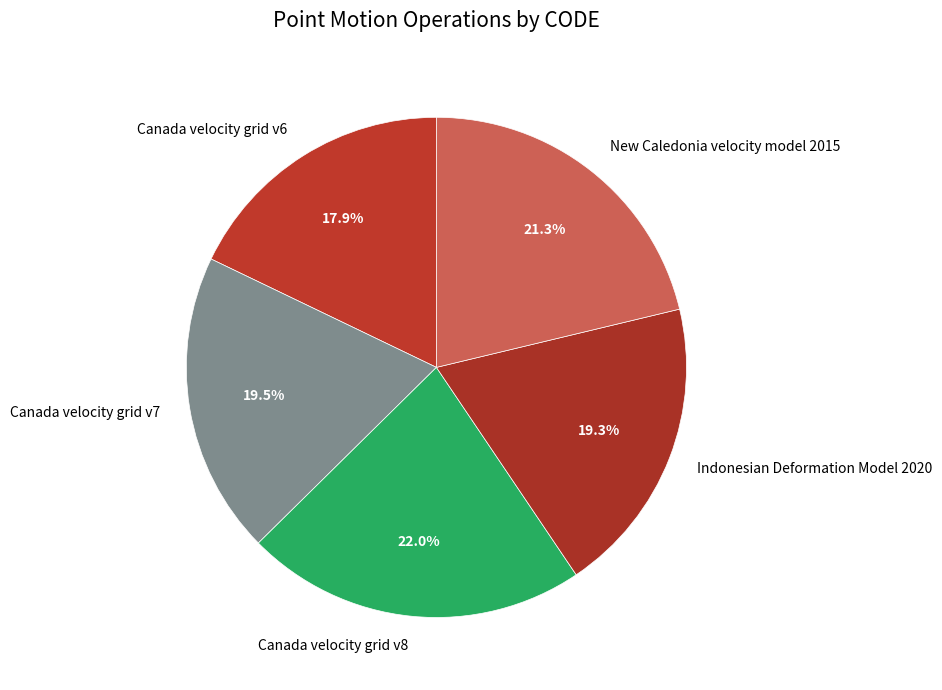

To the nearest percent, what portion does New Caledonia velocity model 2015 represent?

21%